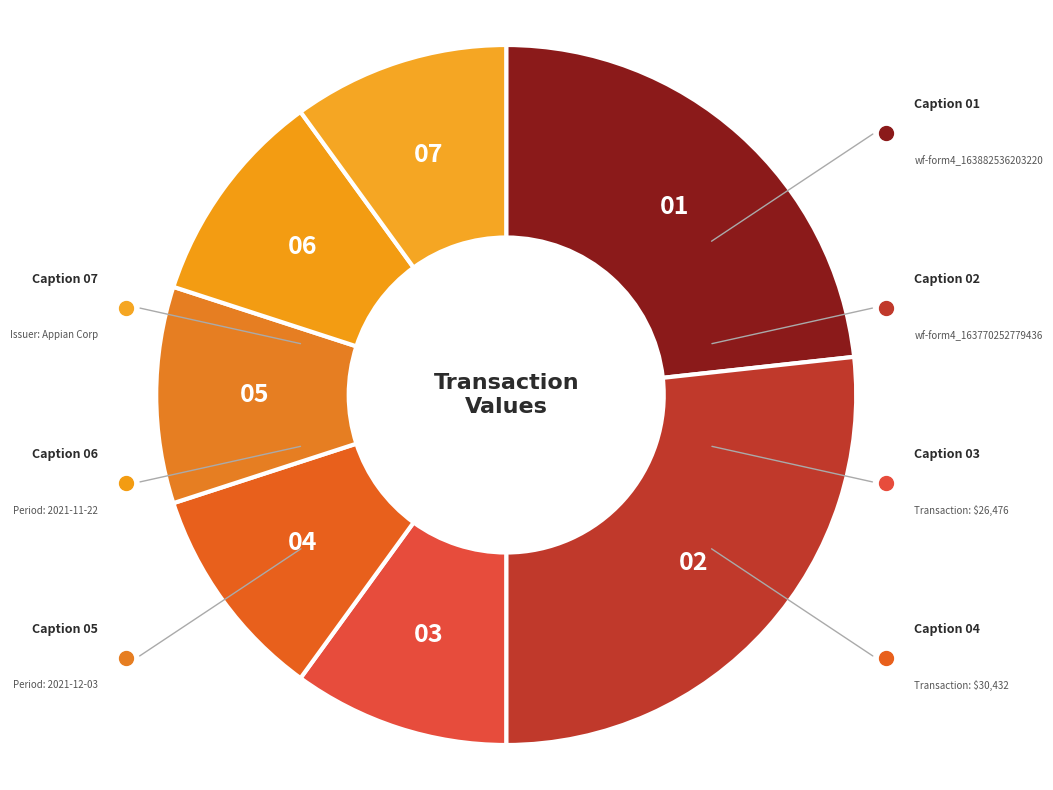

What is the ratio of the value at 07 to the value at 02?

0.4